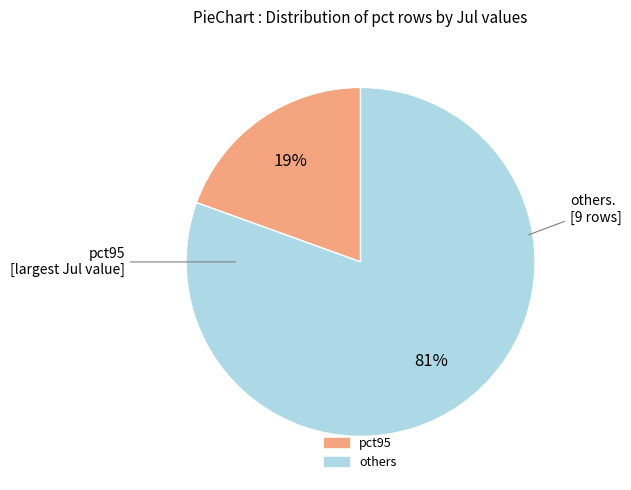

To the nearest percent, what is the average slice percentage?

50%